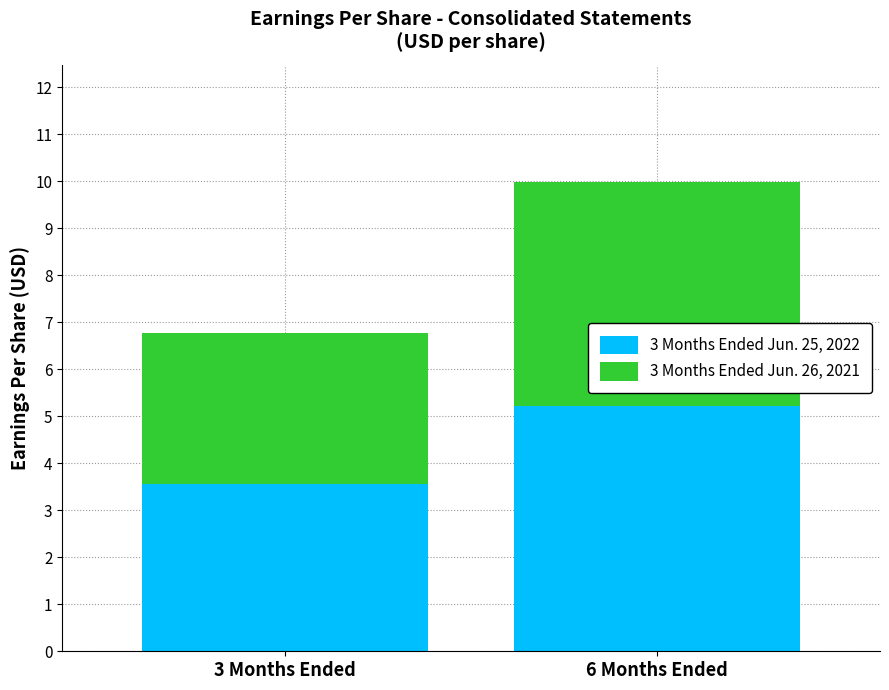

At which category is the sum across all series the highest?

6 Months Ended